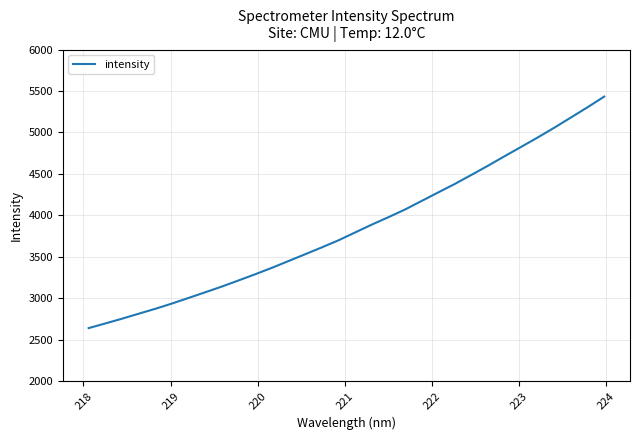

What is the minimum value shown in the chart?

2639.7